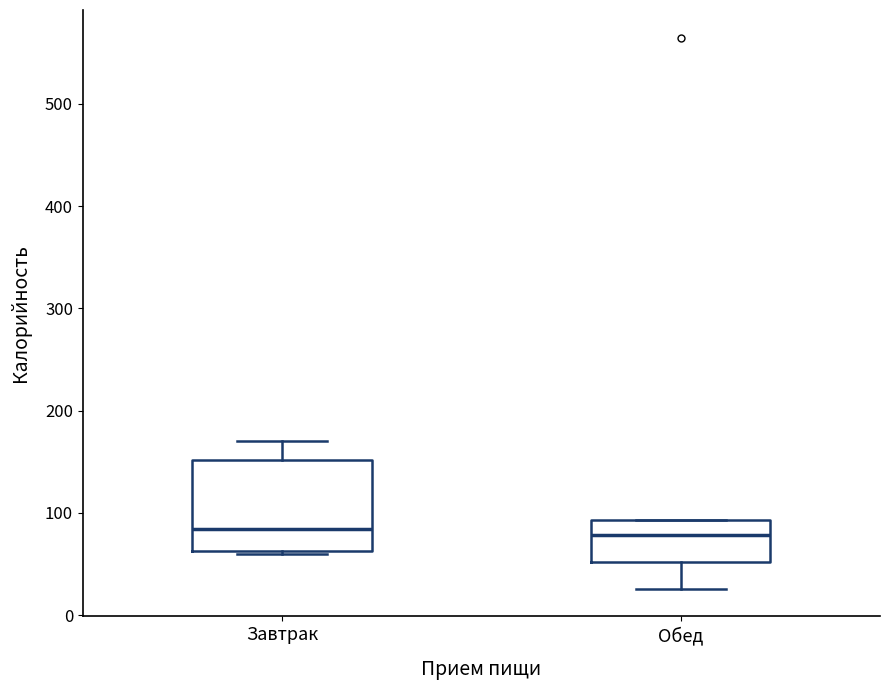

Reading left to right, transcribe this box plot: for each box, give where its median line is, the range the box spans, and where its two whiskers end, as read against the y-axis. The values are not printed on the chart, so give them approximately, as read against the axis.

Завтрак: median 80, box 60 to 150, whiskers 60 to 170
Обед: median 80, box 50 to 90, whiskers 30 to 90